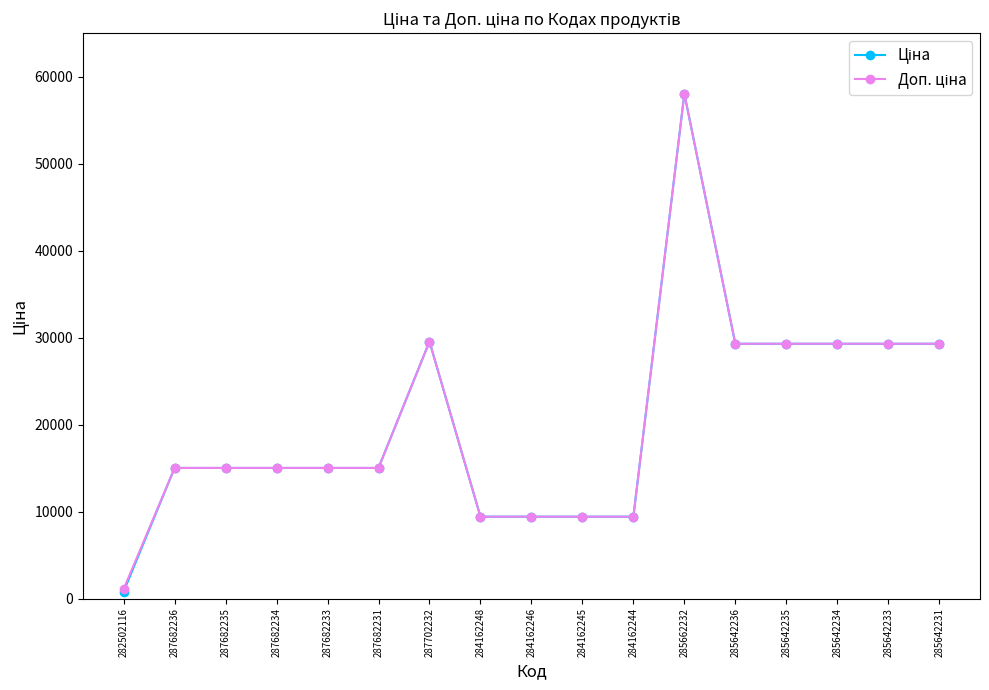

At which category does the chart reach its peak across all series?

285662232